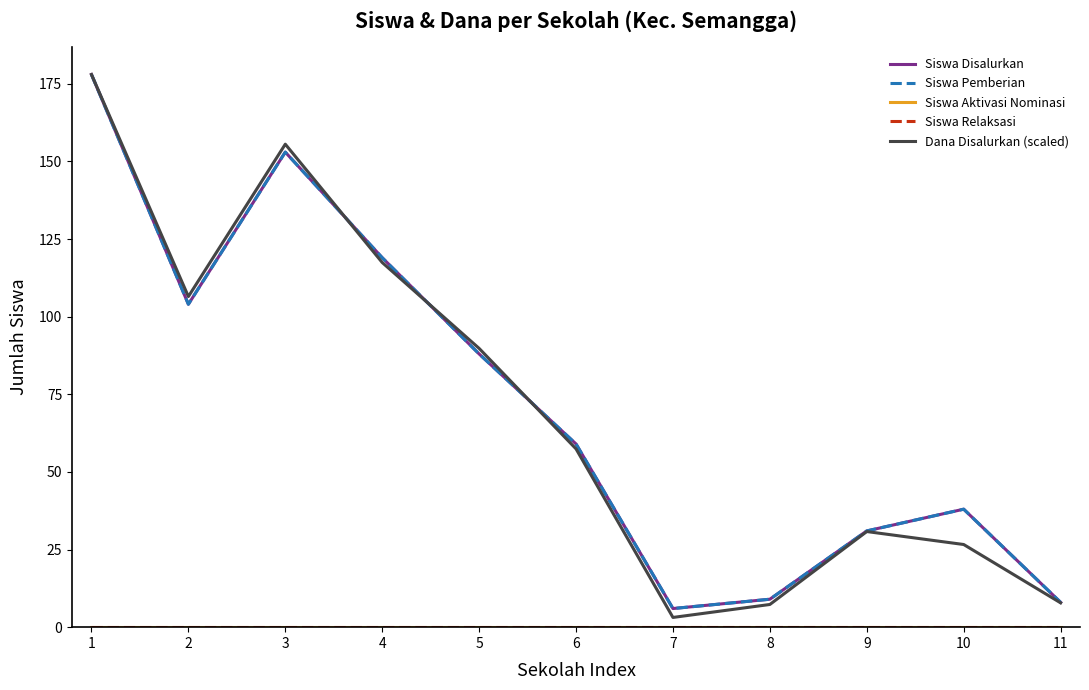

Which category has the lowest value in the Siswa Relaksasi series?

1